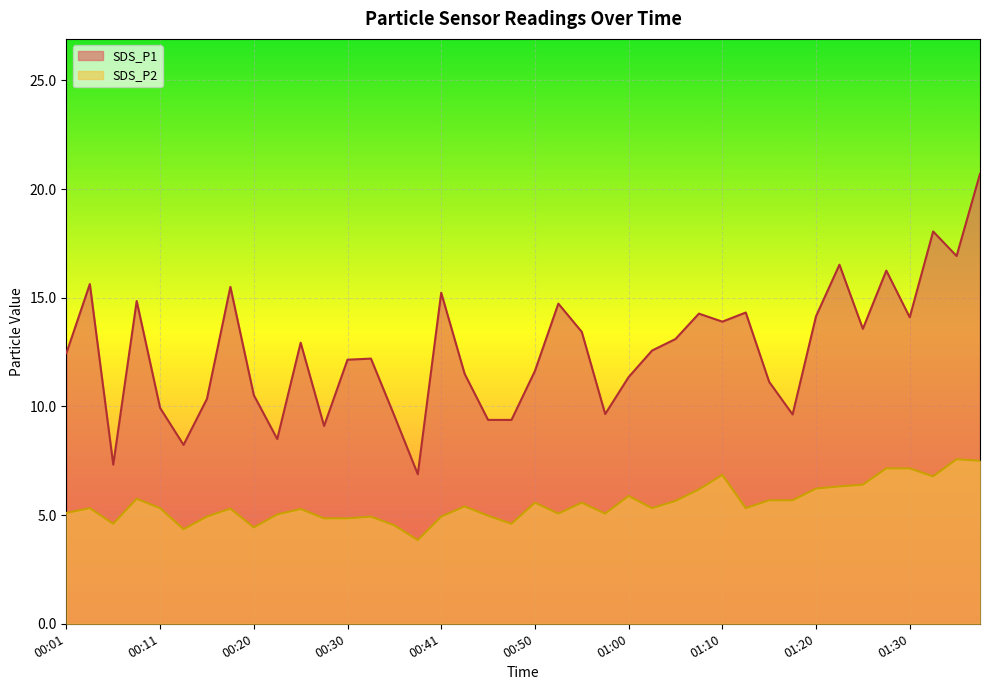

In SDS_P2, how many points are higher than both neighbors (excluding endpoints)?

11